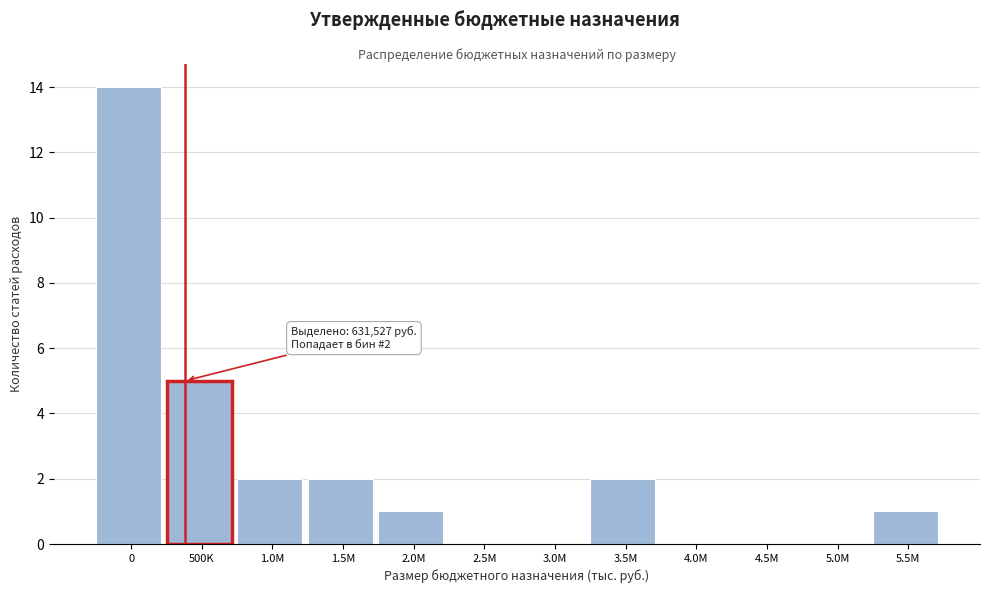

Reading right to left, what are all the values shown in this chart?

5.5M=1	5.0M=0	4.5M=0	4.0M=0	3.5M=2	3.0M=0	2.5M=0	2.0M=1	1.5M=2	1.0M=2	500K=5	0=14